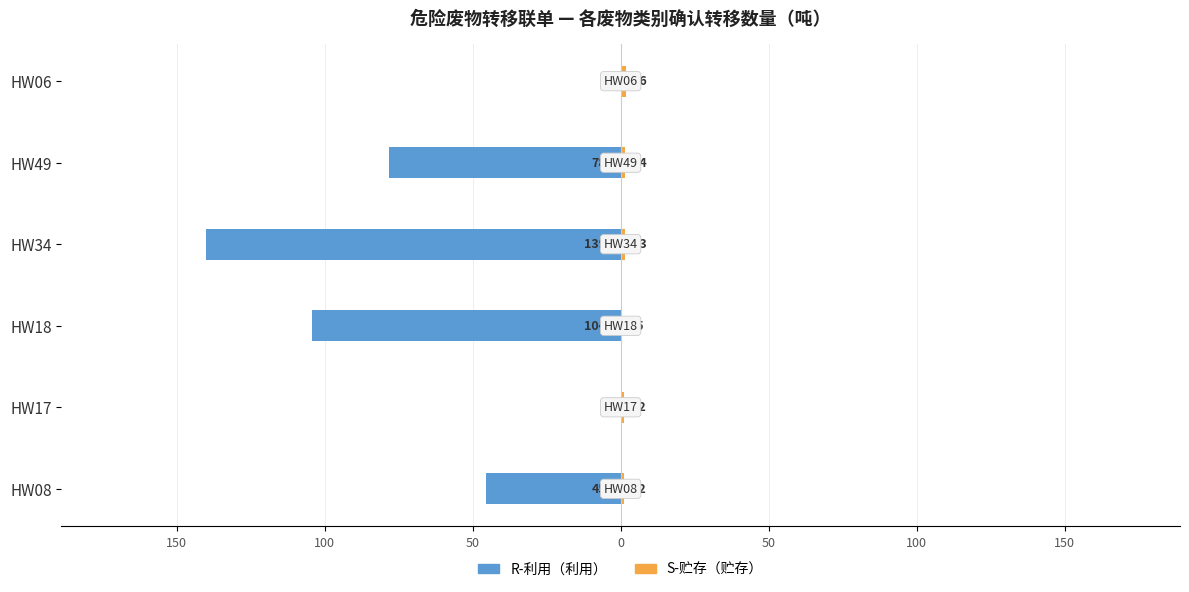

The R-利用（利用） series shows -104.3 at HW18. True or false?

True